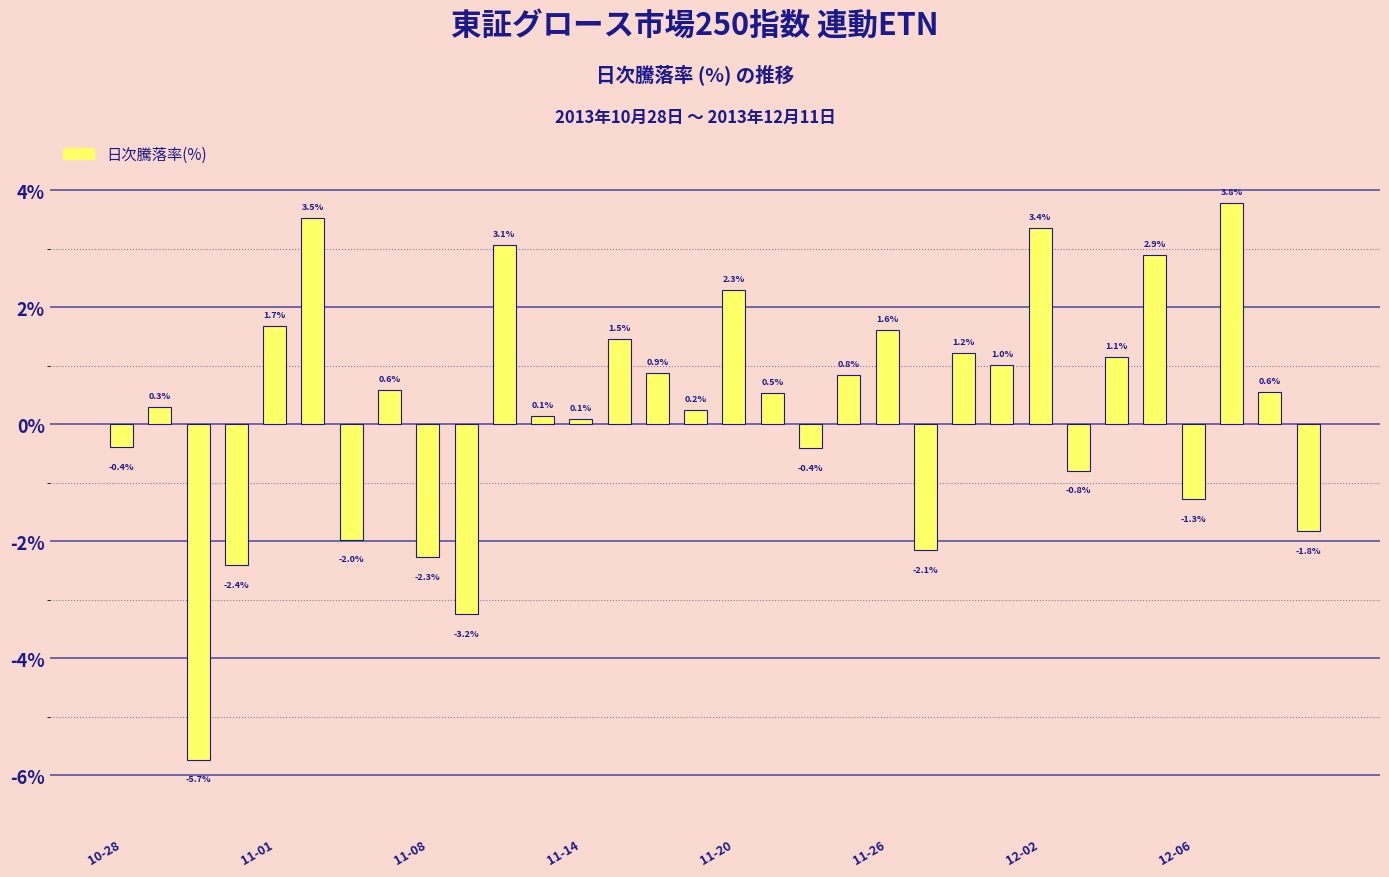

What is the average value?

0.3